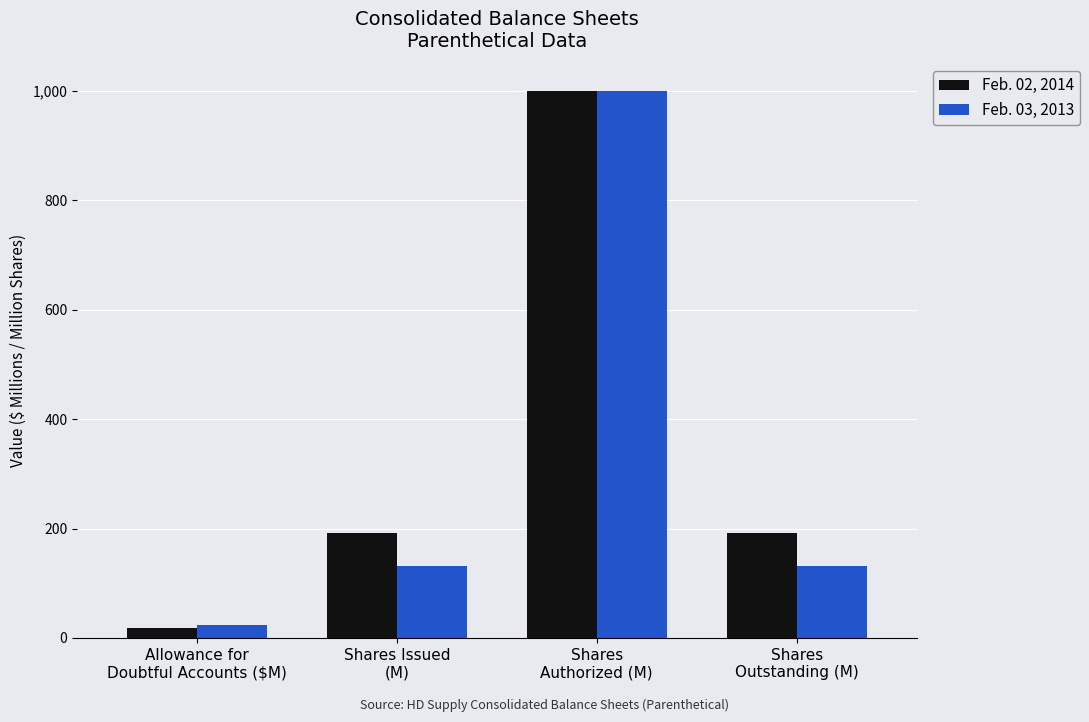

Reading left to right, what are all the values shown in this chart?

Feb. 02, 2014: 18.0	192.4	1000.0	192.4
Feb. 03, 2013: 23.0	130.6	1000.0	130.6